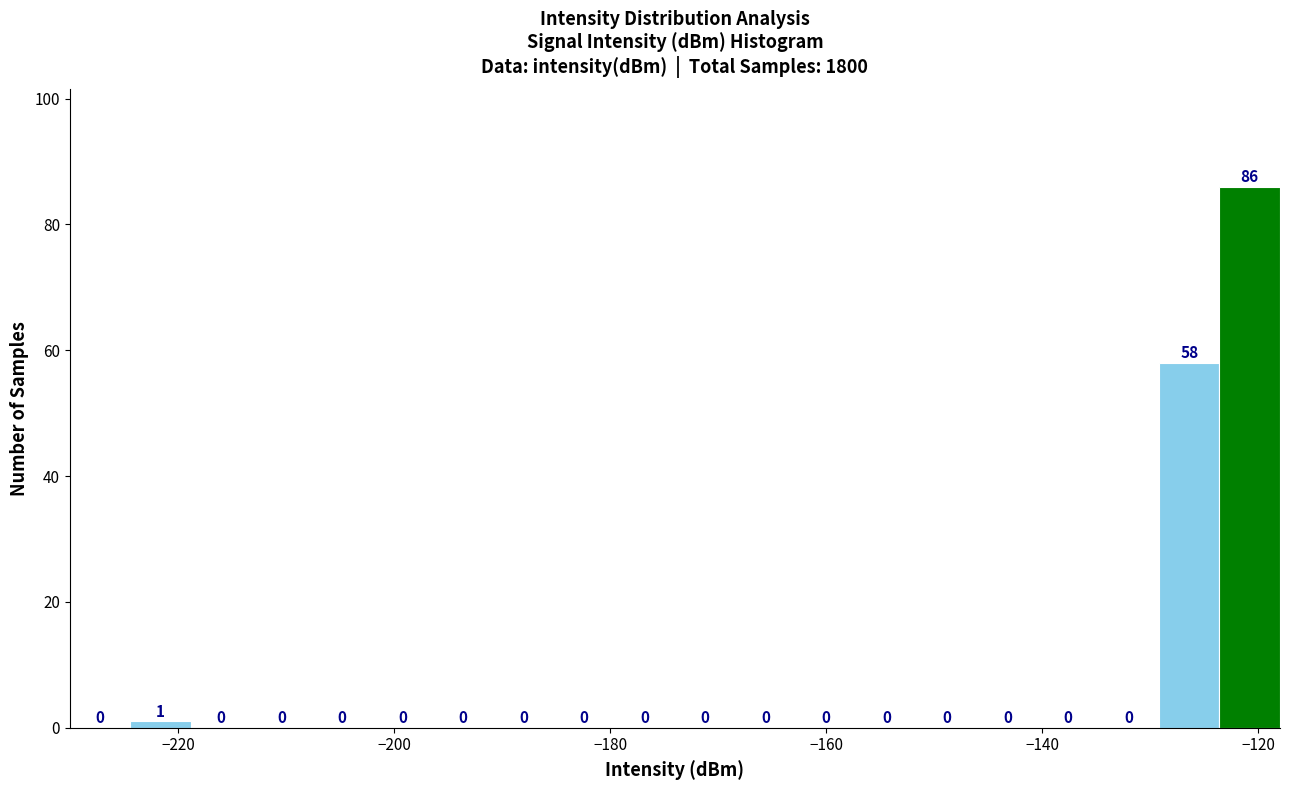

Around what value on the x-axis is the tallest bar? Give the approximate position of its centre, as read against the axis.

-120